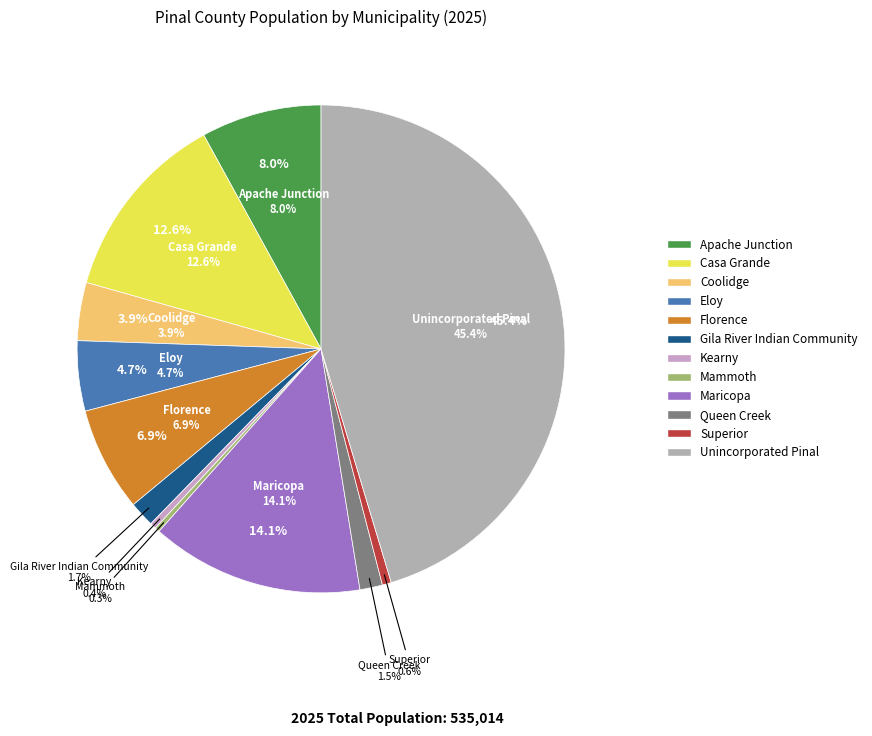

Is there a majority slice in this chart?

No